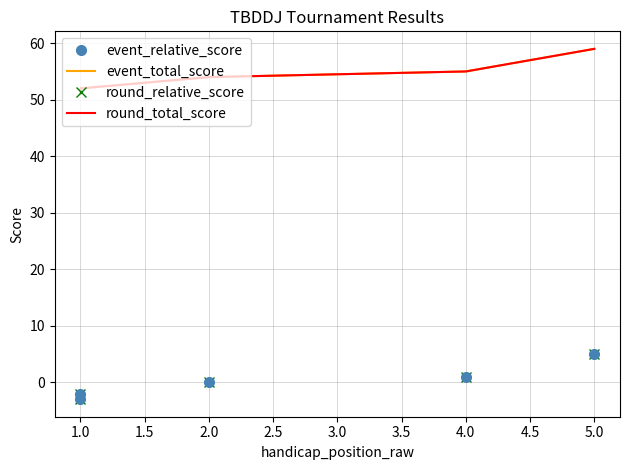

What are all the series names shown in the legend?

event_relative_score, event_total_score, round_relative_score, round_total_score